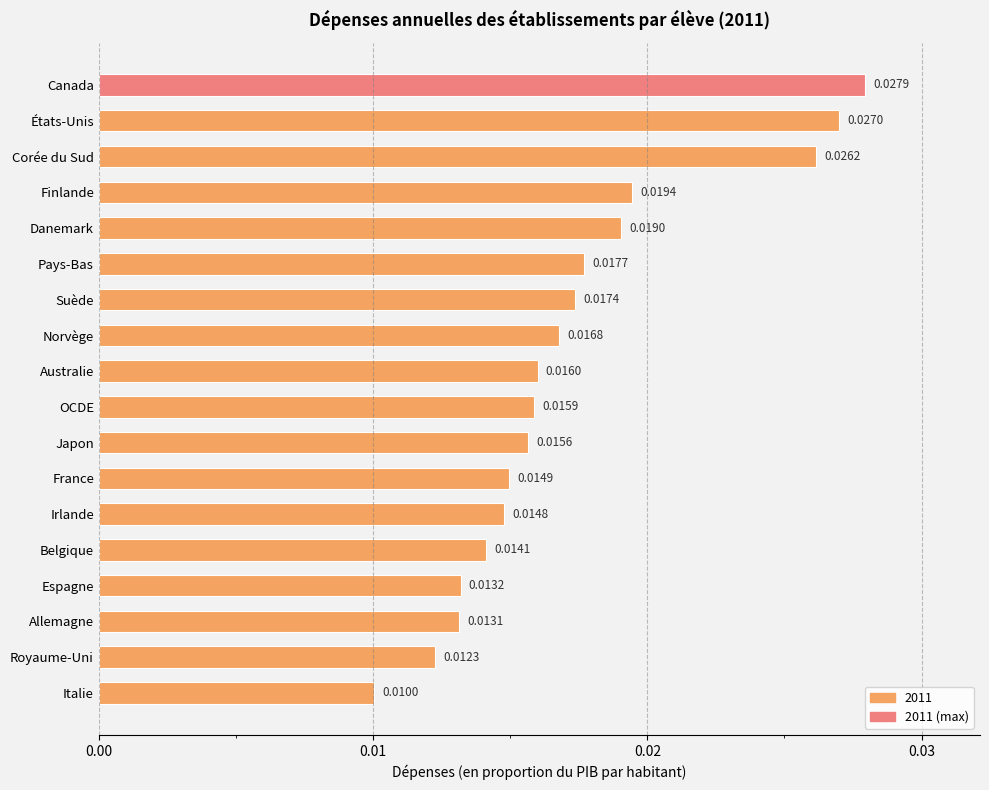

Rank the categories by value from highest to lowest.

Canada, États-Unis, Corée du Sud, Finlande, Danemark, Pays-Bas, Suède, Norvège, Australie, OCDE, Japon, France, Irlande, Belgique, Espagne, Allemagne, Royaume-Uni, Italie